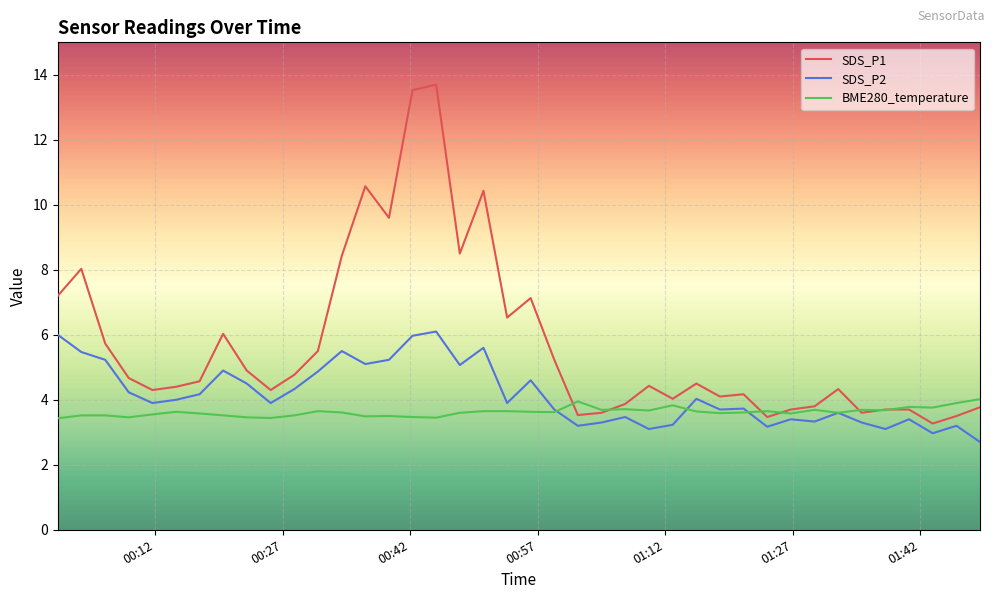

What is the minimum value for SDS_P2?

2.7